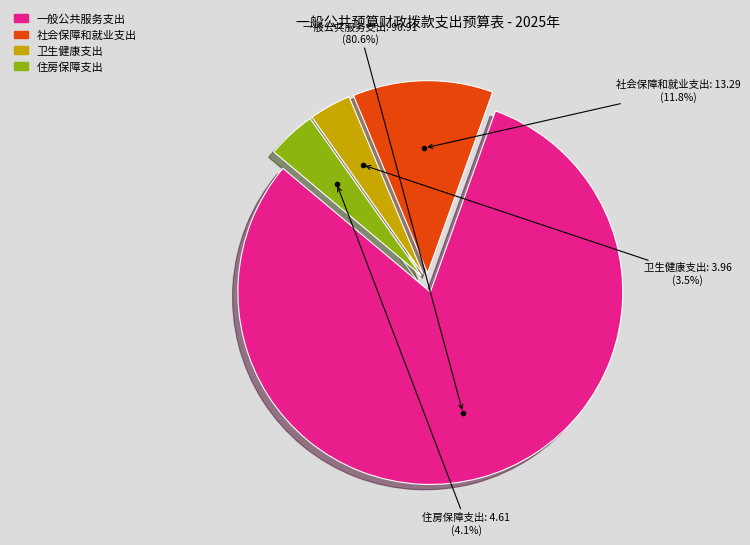

What percentage is the 住房保障支出 slice, to the nearest percent?

4%